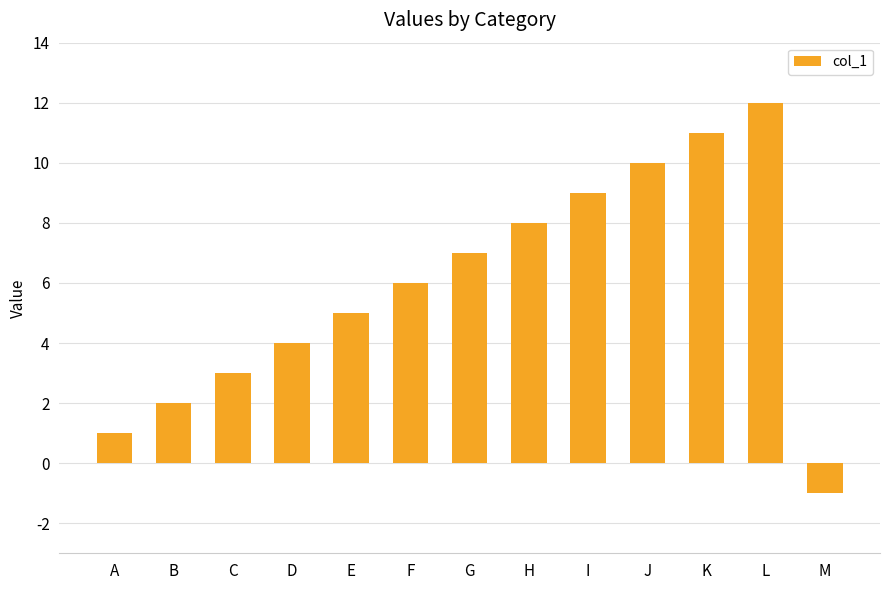

What is the average value?

6